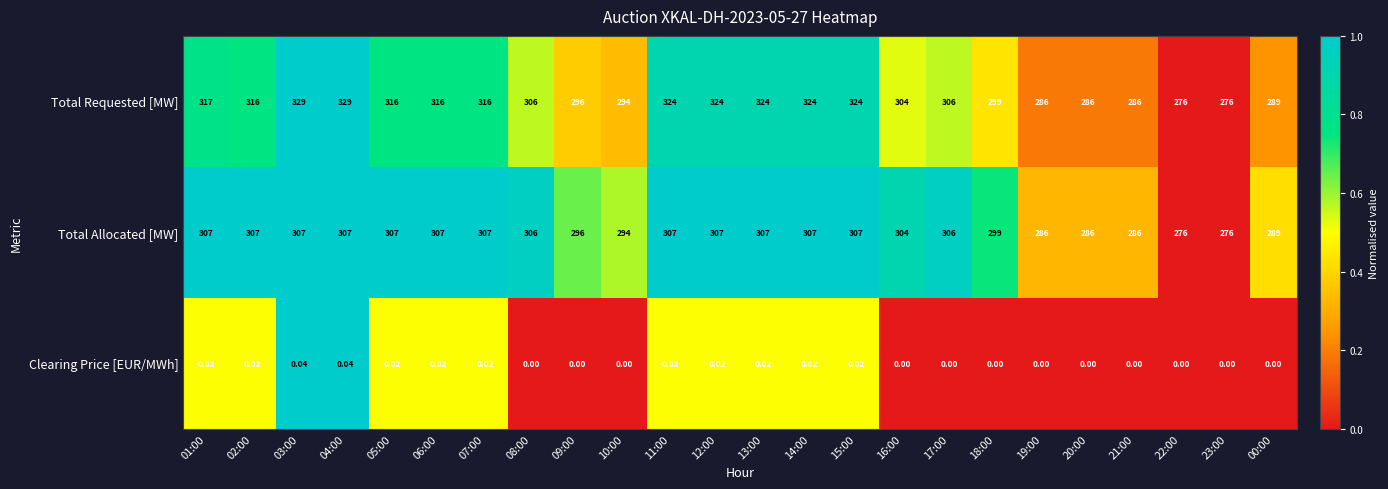

Count the number of data series in this chart.

3